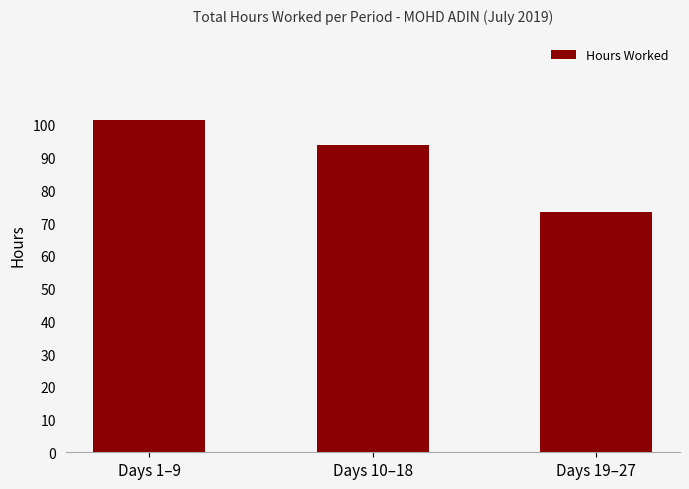

At which label is the value closest to 87?

Days 10–18